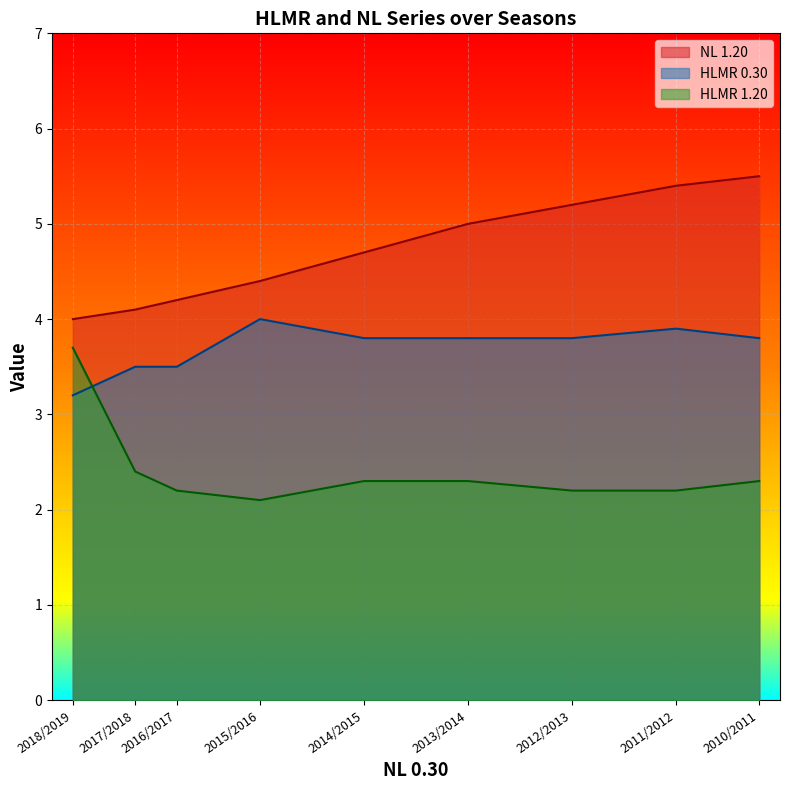

Rank the series by their average value, from highest to lowest.

NL 1.20, HLMR 0.30, HLMR 1.20